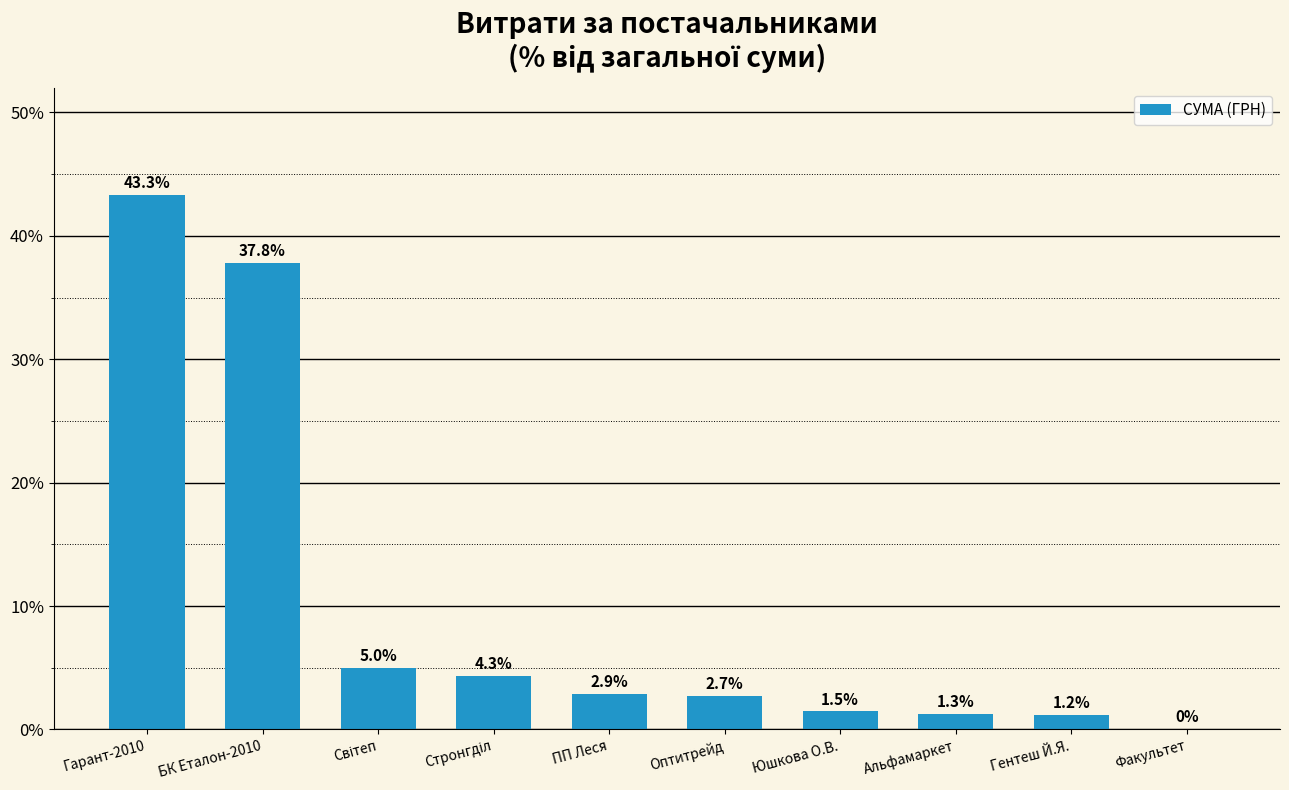

Between Гентеш Й.Я. and Оптитрейд, which is larger?

Оптитрейд